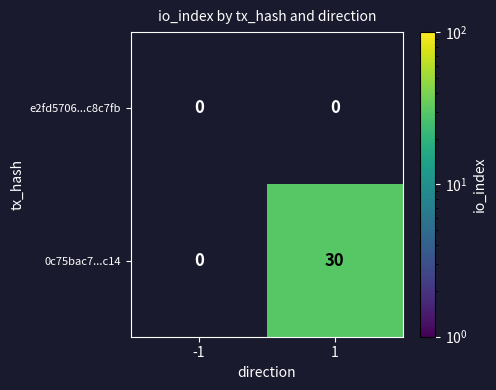

Reading left to right, transcribe all the data shown in this chart.

e2fd5706...c8c7fb: 0	0
0c75bac7...c14: 0	30